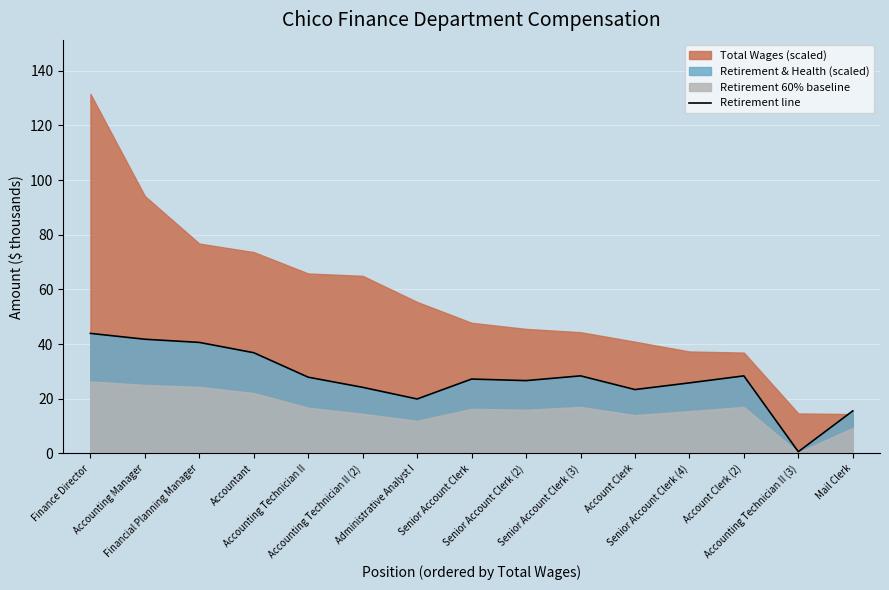

What position from the right is Account Clerk?

5